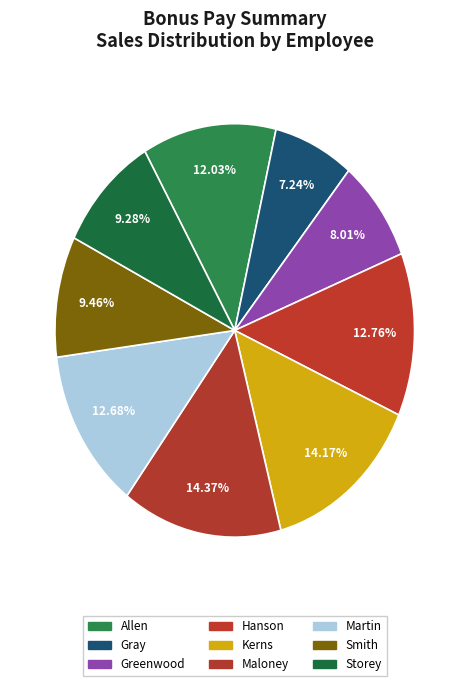

True or false: Maloney accounts for 5% of the total.

False